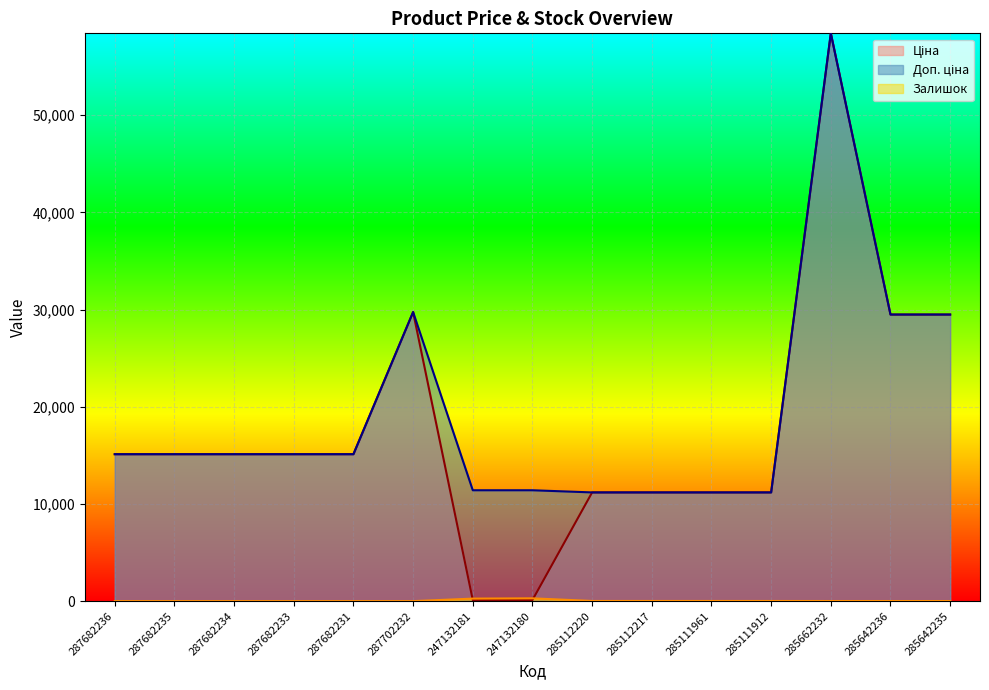

True or false: Доп. ціна has more than 0 points higher than both neighbors.

True